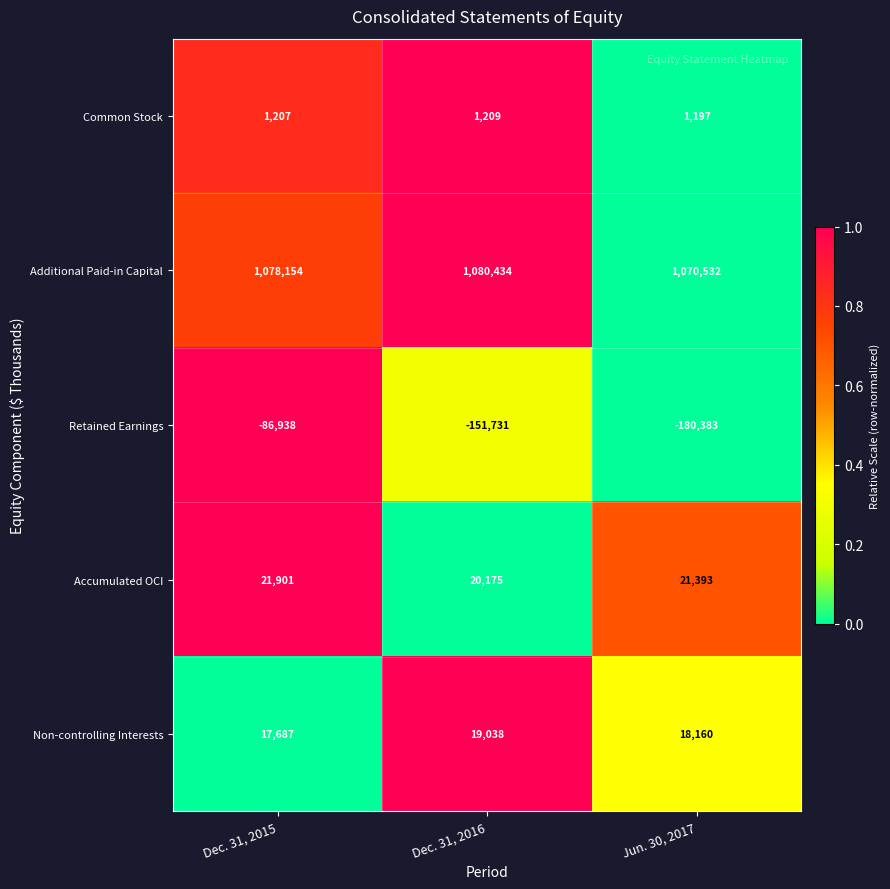

Is it true that Non-controlling Interests equals 19038 at Dec. 31, 2016?

True